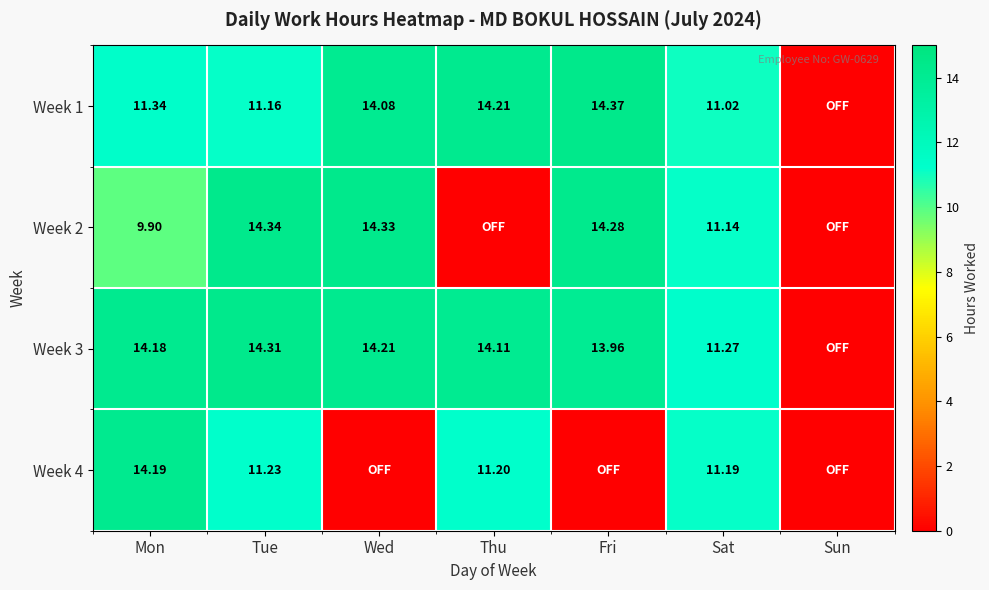

At which label does Week 2 first exceed 11?

Tue